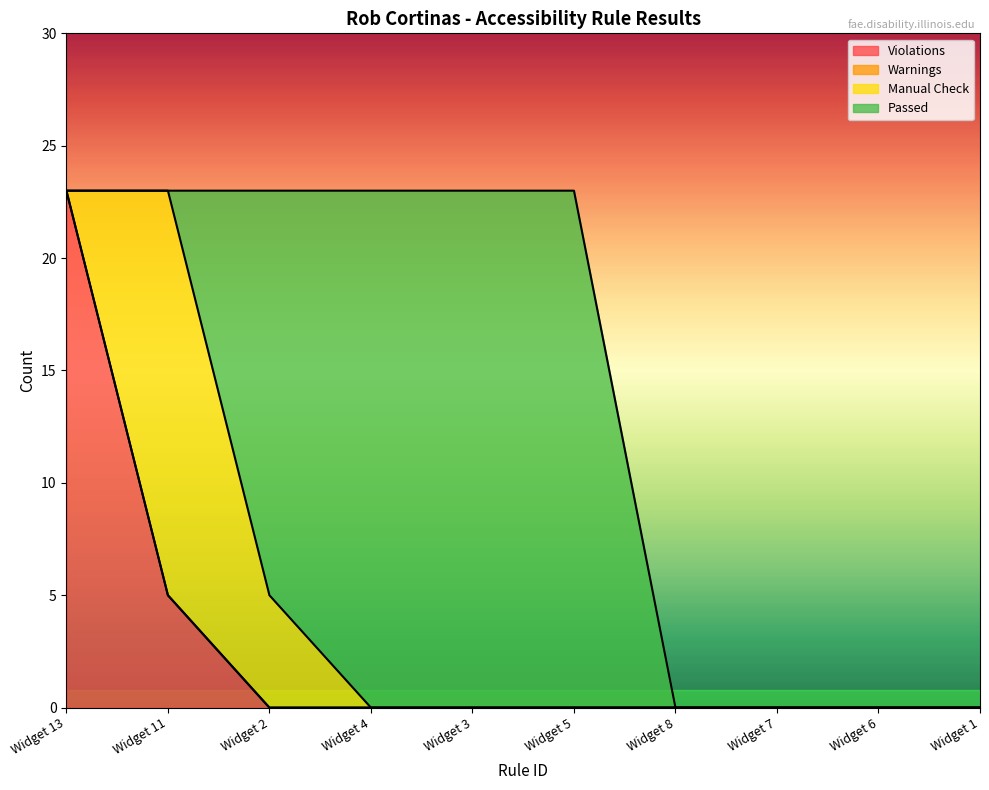

Rank the series by their maximum value, from lowest to highest.

Warnings, Manual Check, Violations, Passed